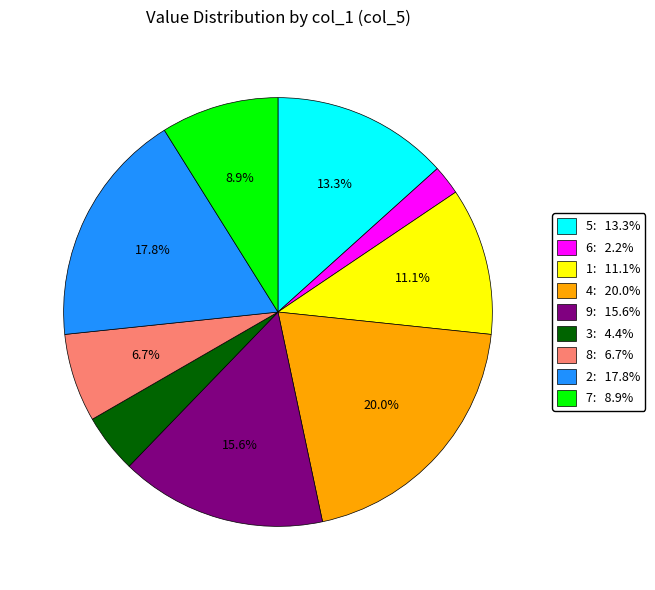

Which slice is the smallest?

6